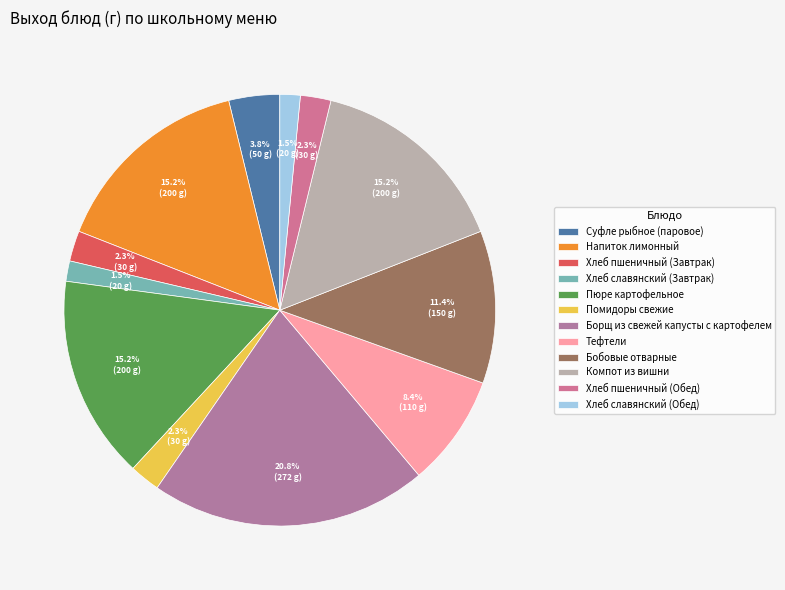

True or false: Борщ из свежей капусты с картофелем accounts for 35% of the total.

False